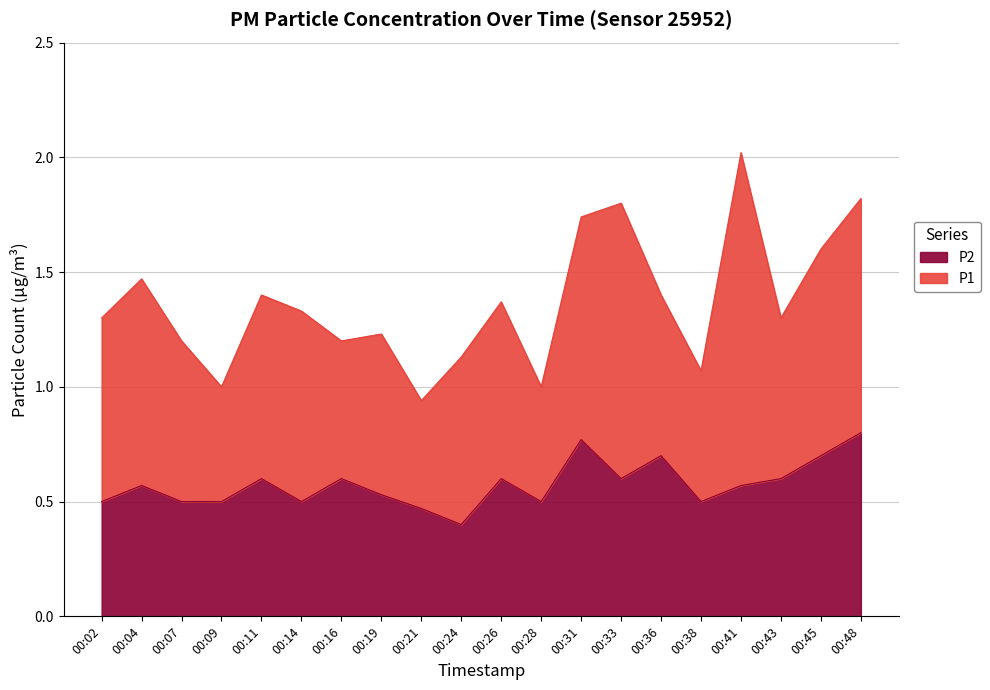

Is it true that the value at 00:26 is 0.2?

False